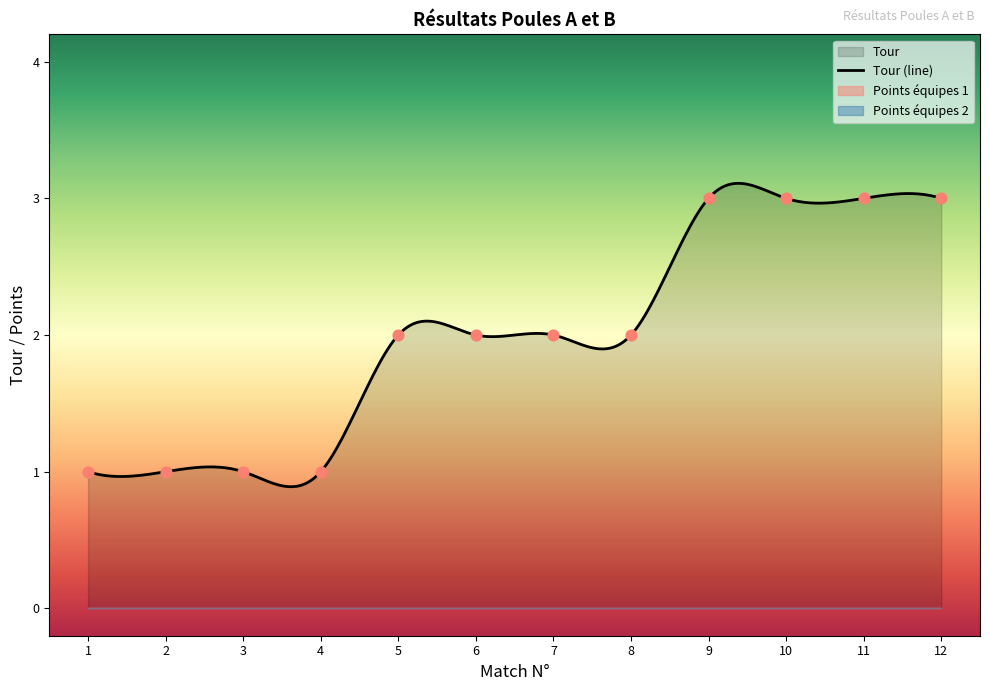

Which series reaches the maximum Y coordinate?

Tour